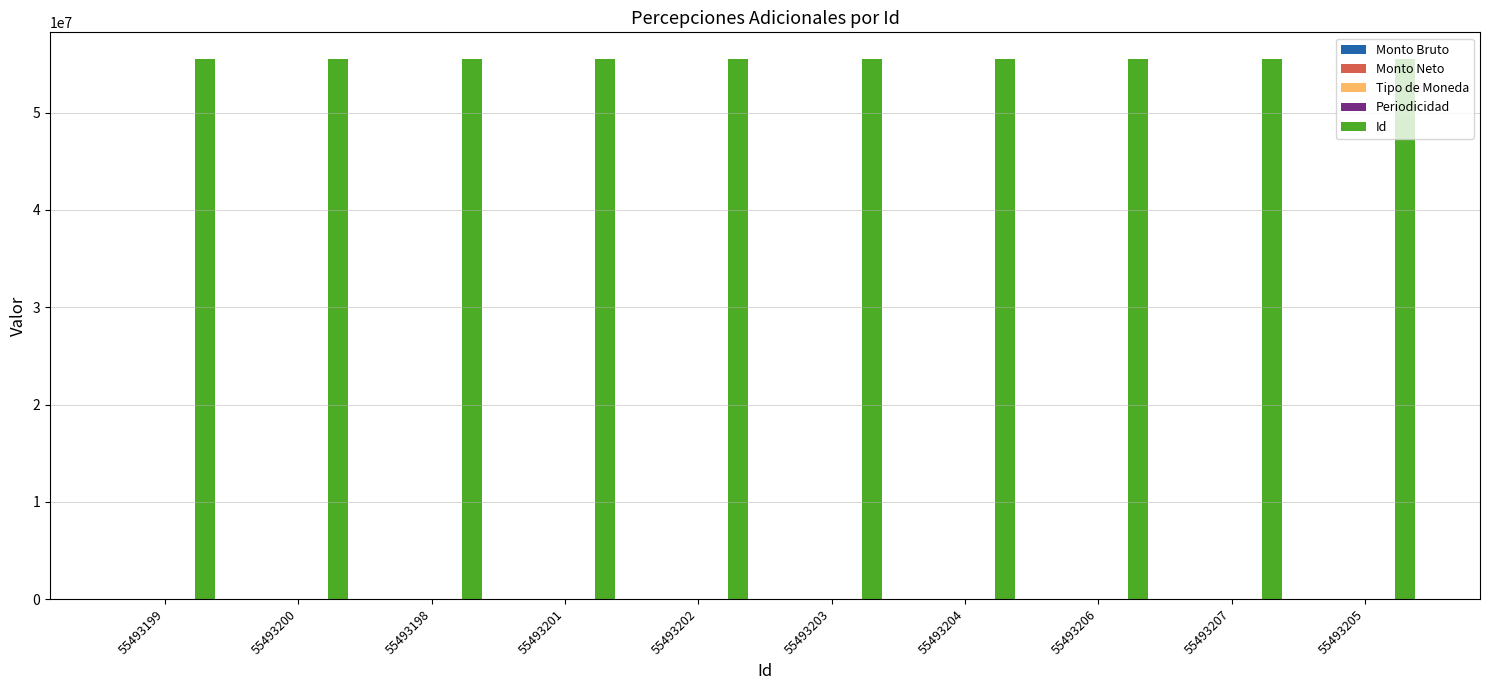

Which series changed the most between 55493204 and 55493206?

Id